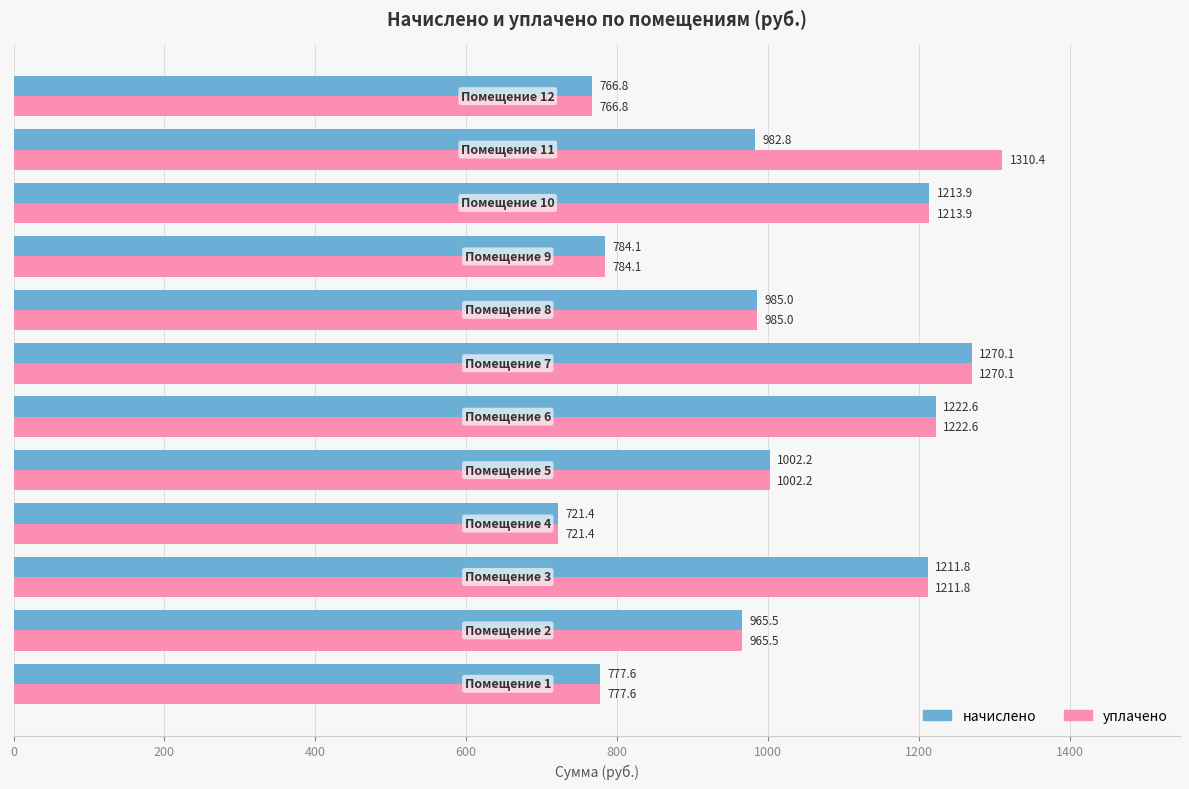

Which series has the largest range (max minus min)?

уплачено